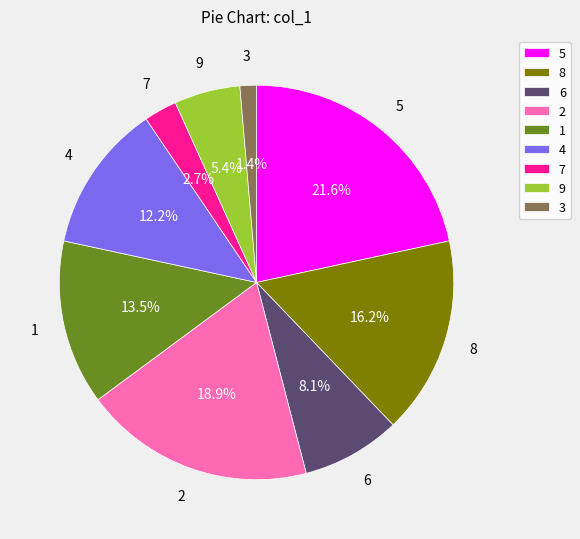

What is the largest slice in the pie chart?

5